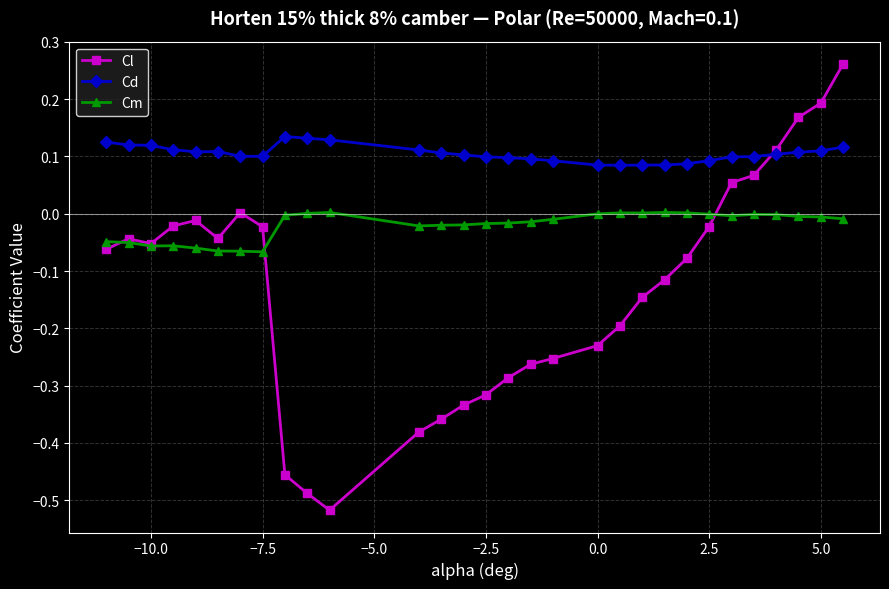

True or false: Cm and Cd cross at least once.

False